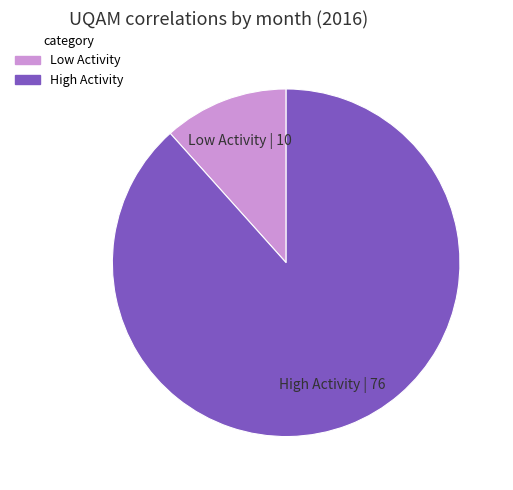

Is Low Activity the majority of the pie?

No